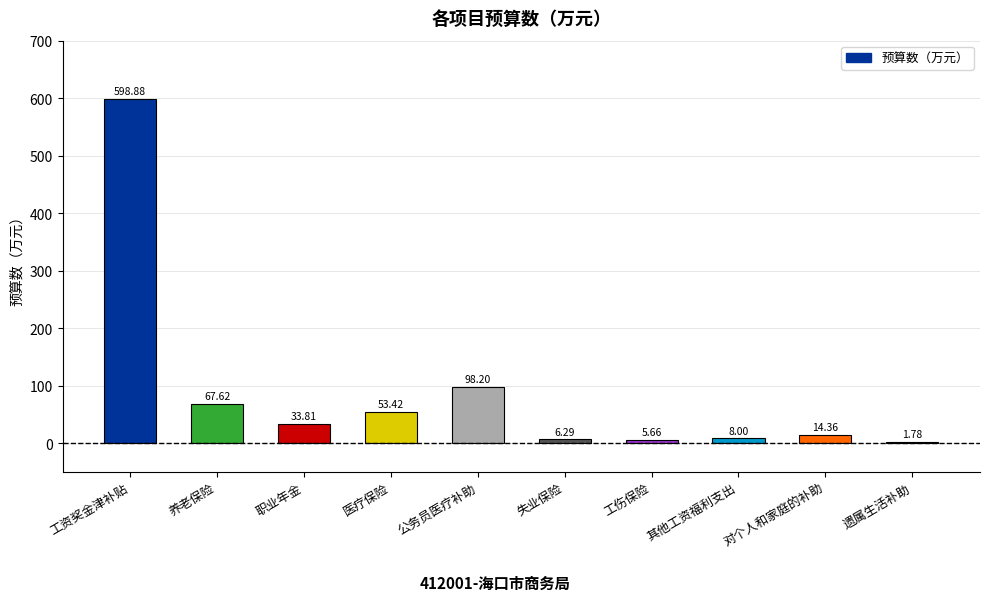

Count the number of values greater than 33.

5